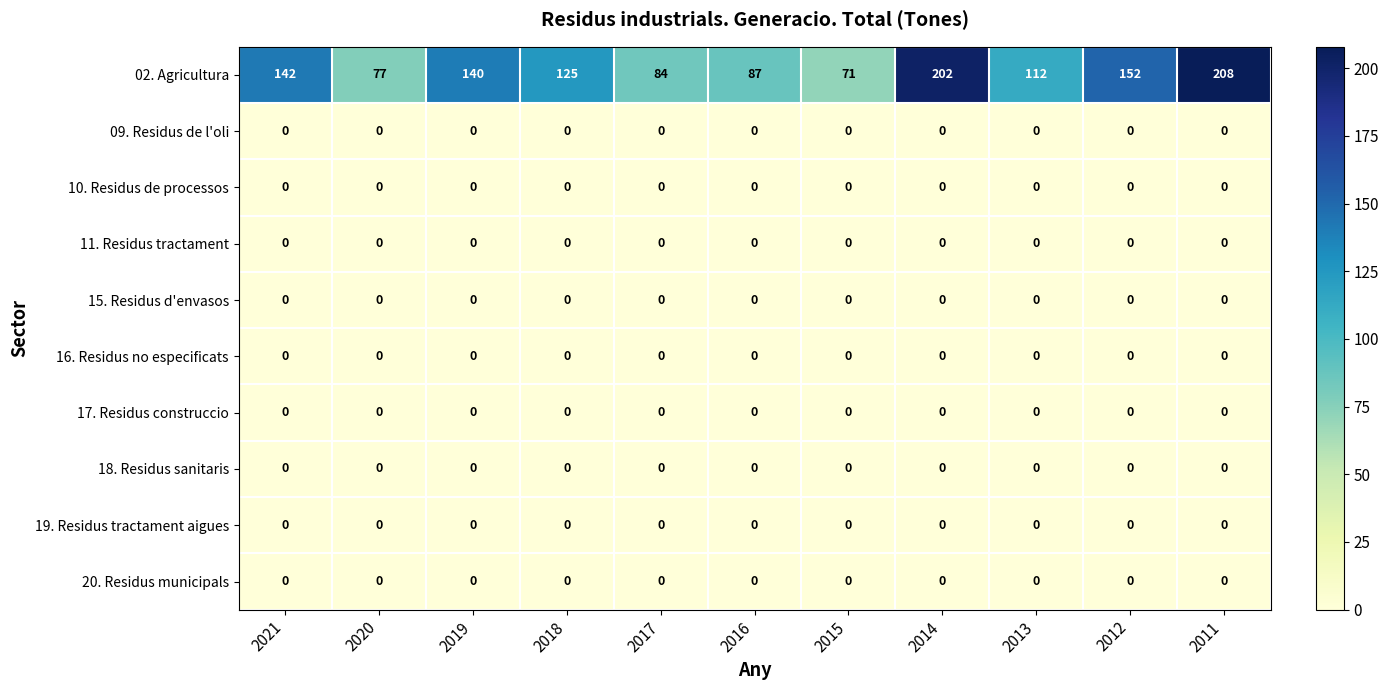

Rank the categories by 02. Agricultura value from lowest to highest.

2015, 2020, 2017, 2016, 2013, 2018, 2019, 2021, 2012, 2014, 2011